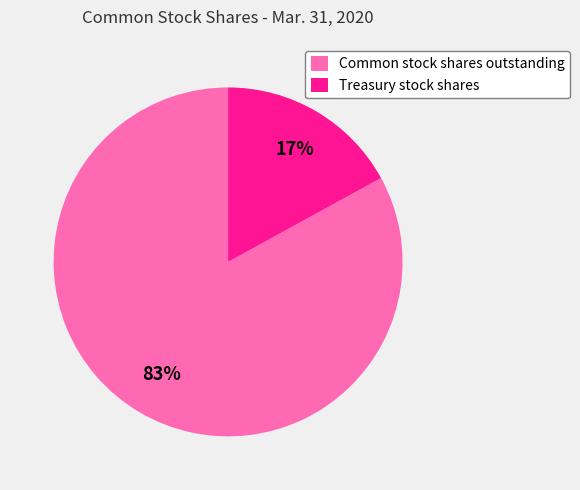

True or false: Common stock shares outstanding accounts for 83% of the total.

True